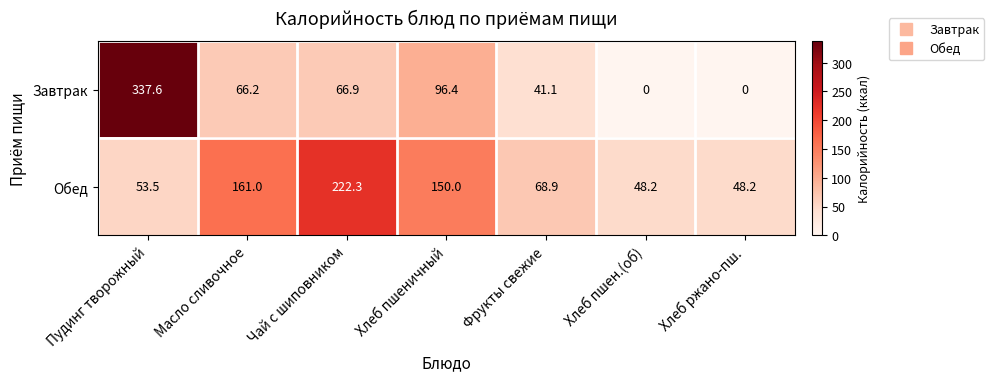

At which category is the sum across all series the highest?

Пудинг творожный